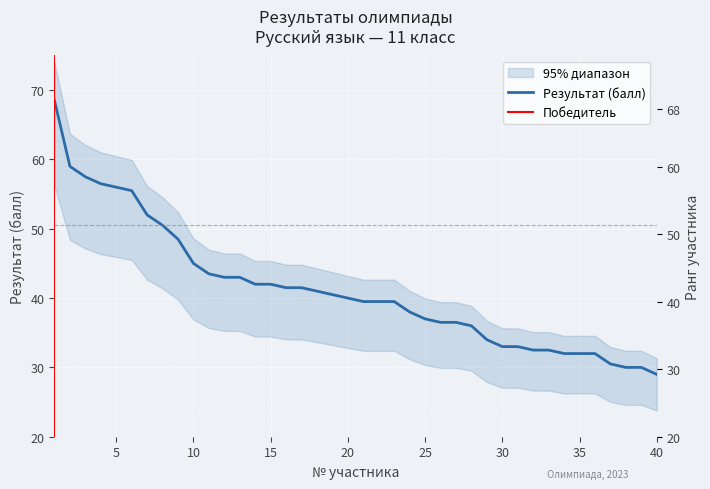

What is the sum of all values?

1650.0